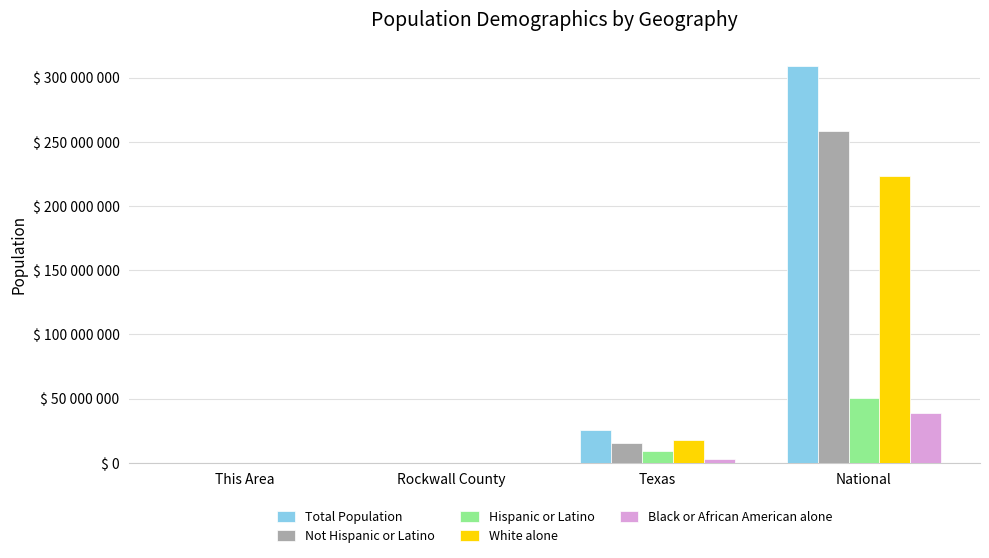

Are the bars horizontal?

No